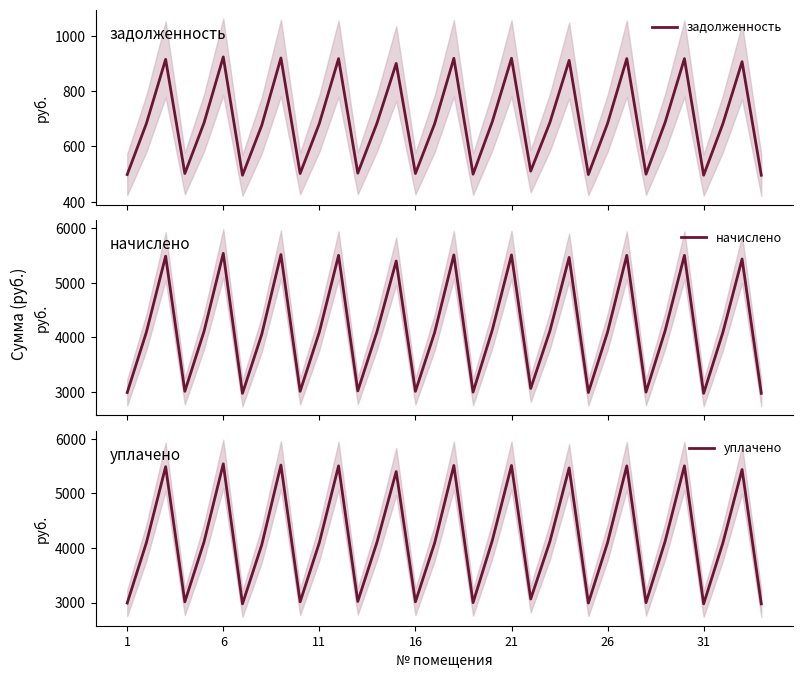

What is the maximum value for задолженность?

923.8